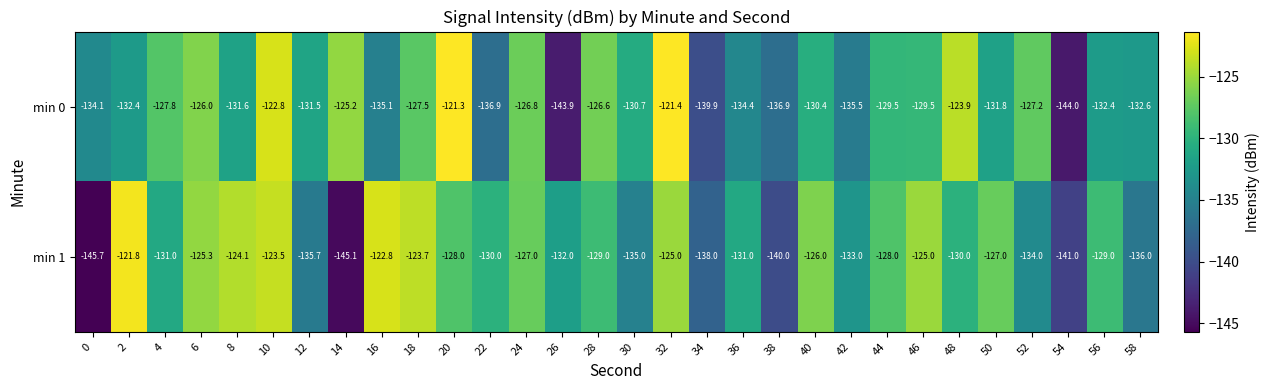

List the series in order of their peak value, highest first.

min 0, min 1